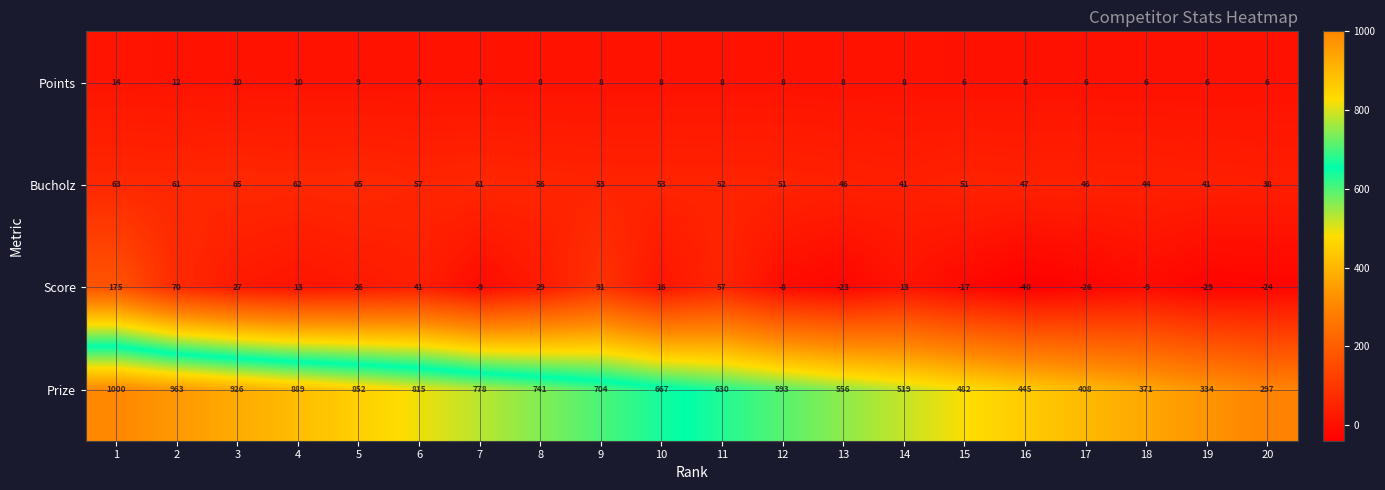

What is the total value across all series at 17?

434